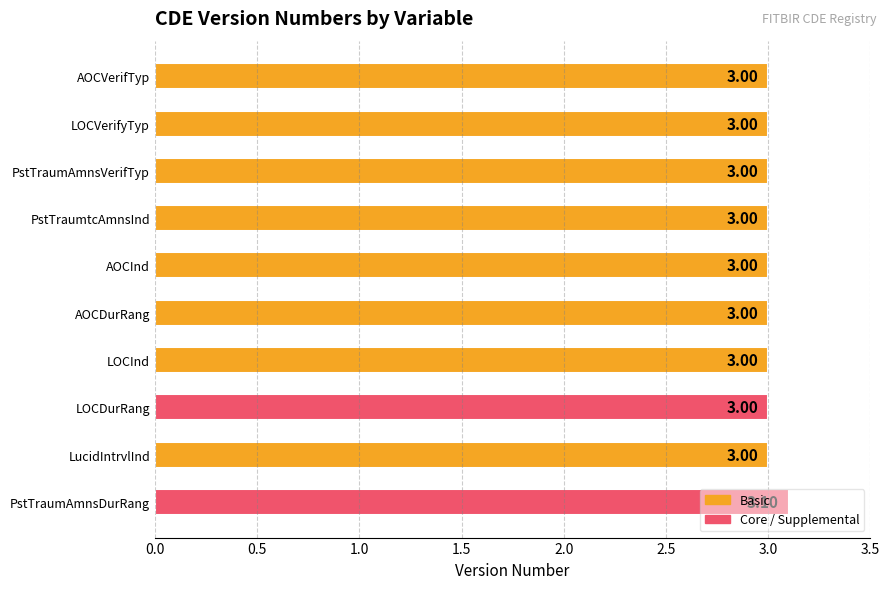

Count the number of data series in this chart.

1